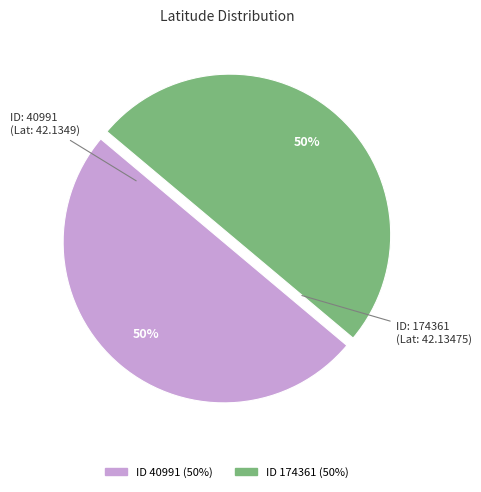

To the nearest percent, what is the average slice percentage?

50%